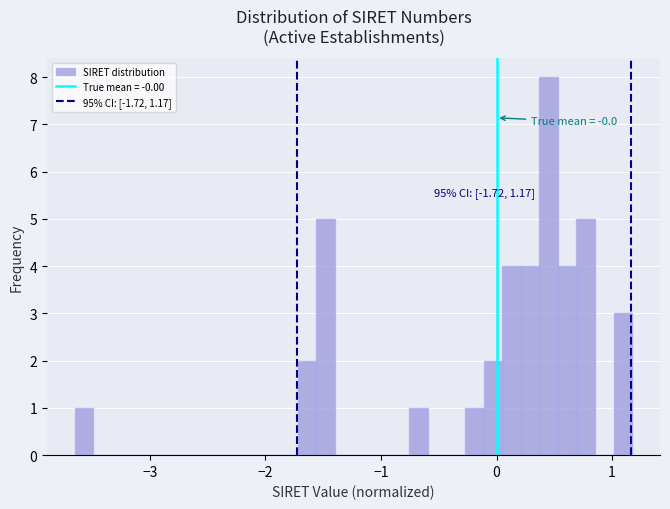

Read against the x-axis, roughly where is the centre of the tallest bar?

0.5